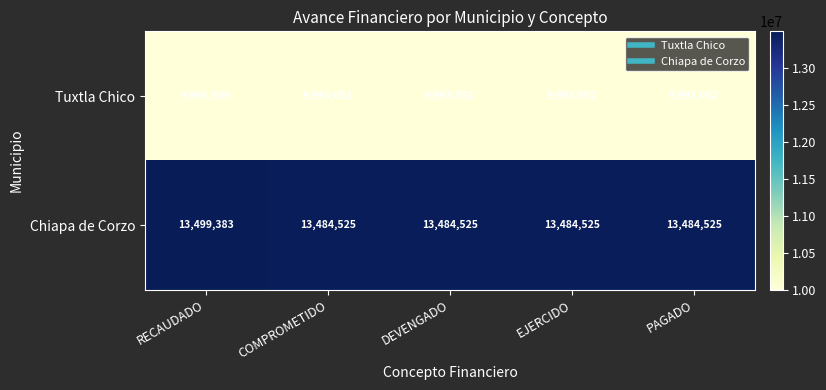

What is the maximum value for Tuxtla Chico?

9995509